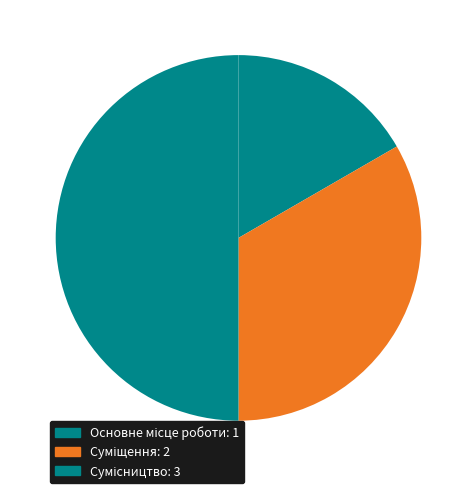

Which category has the biggest portion of the pie?

Сумісництво